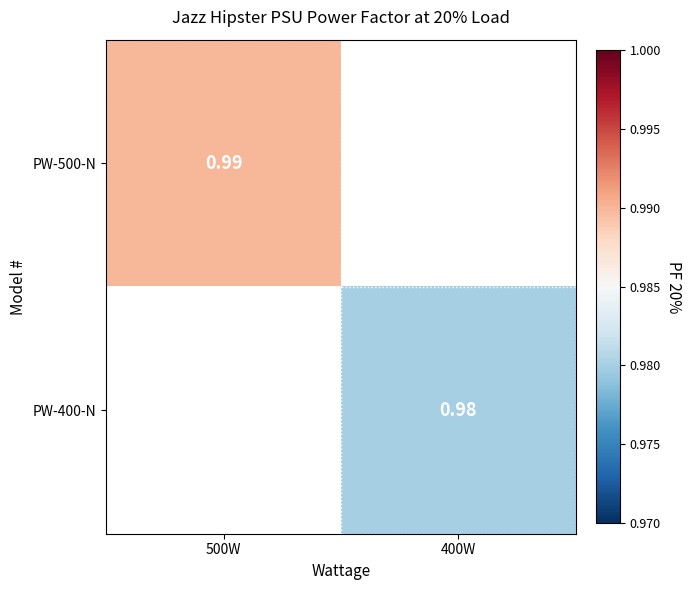

At which category does the chart reach its minimum across all series?

400W